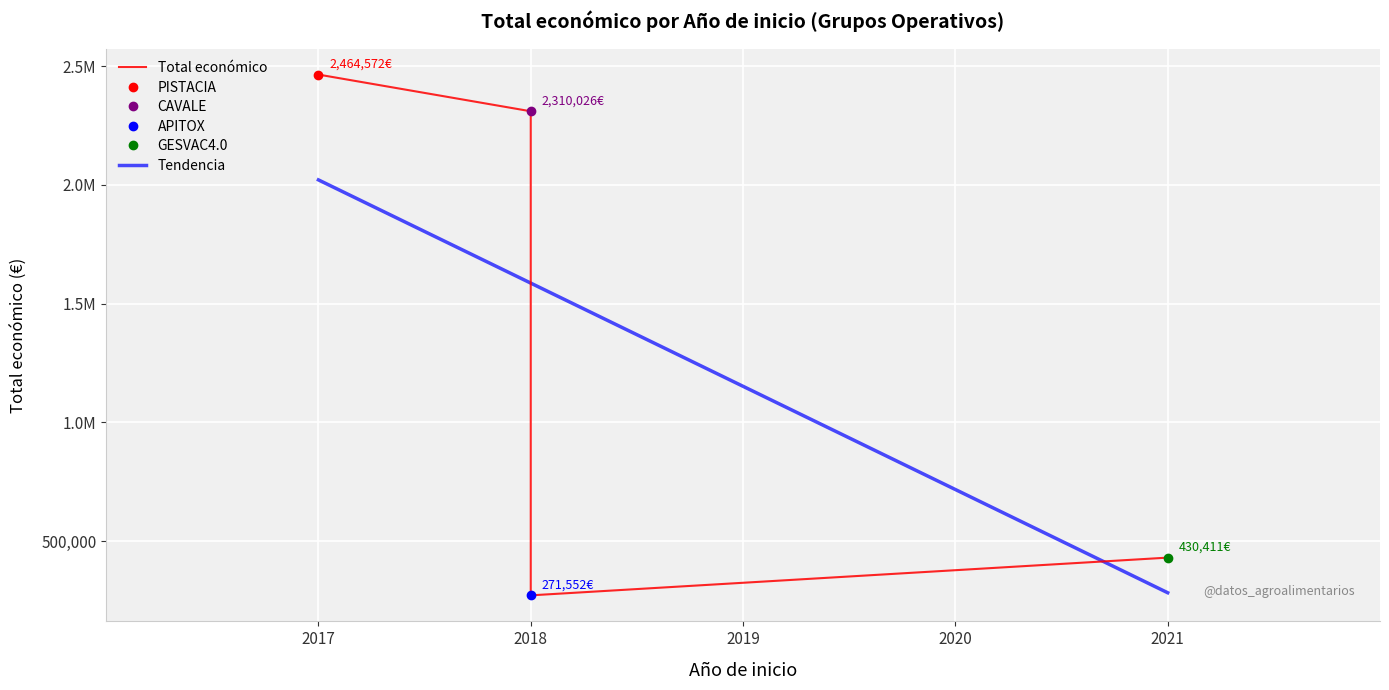

What is the difference between the maximum and minimum values?

2193020